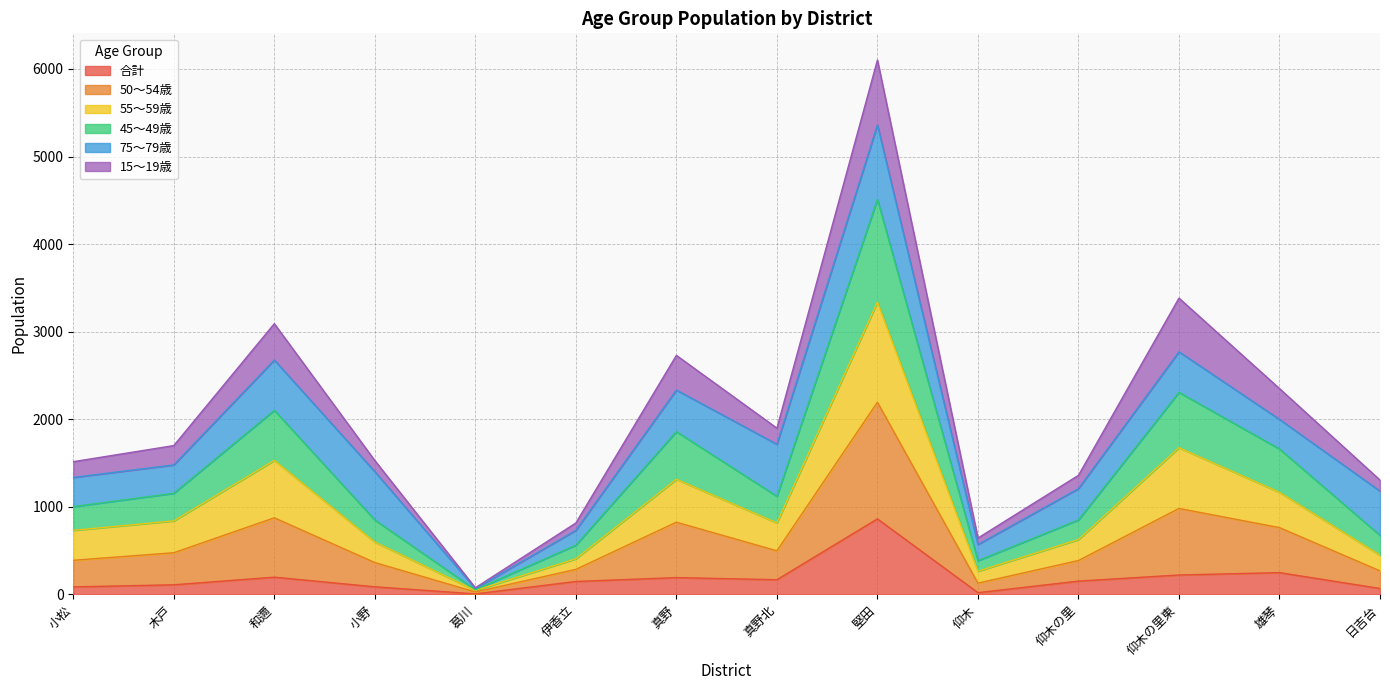

What is the minimum value for 50〜54歳?

53